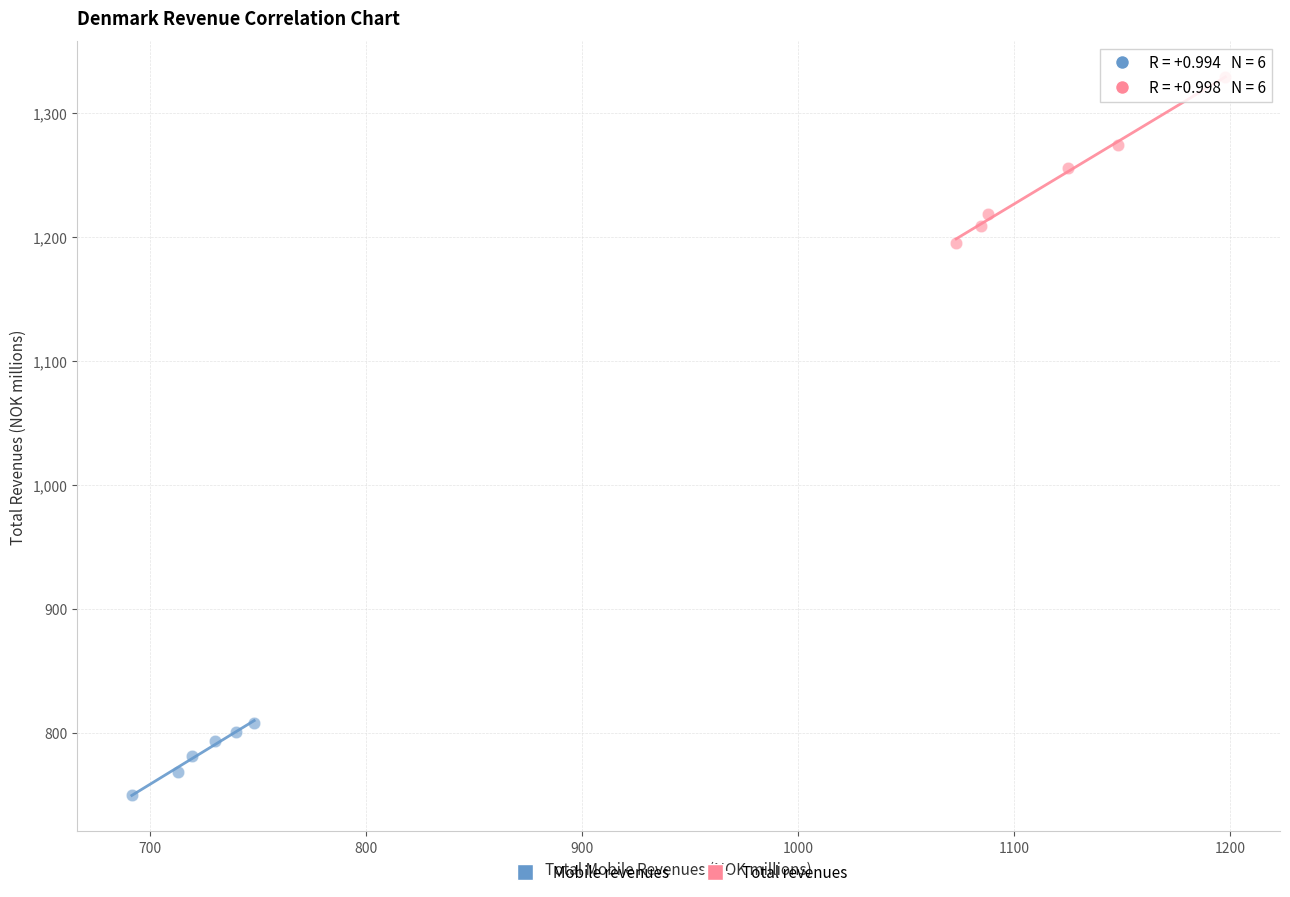

What are all the series names shown in the legend?

Mobile revenues, Total revenues